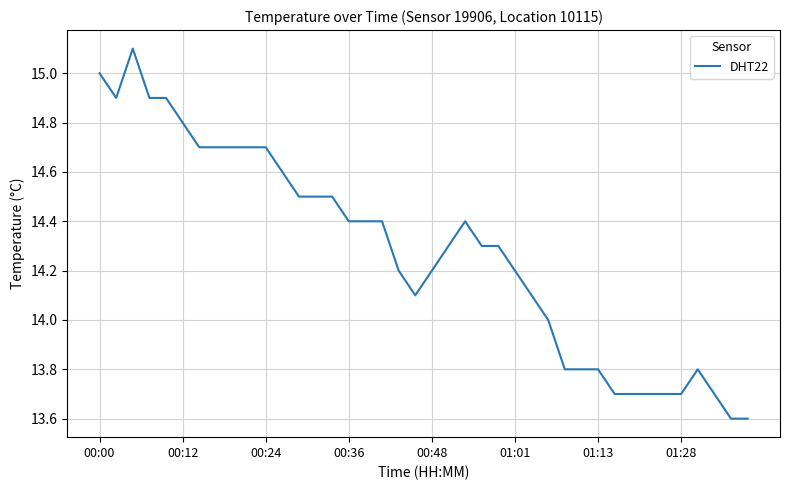

What is the smallest value displayed?

13.6